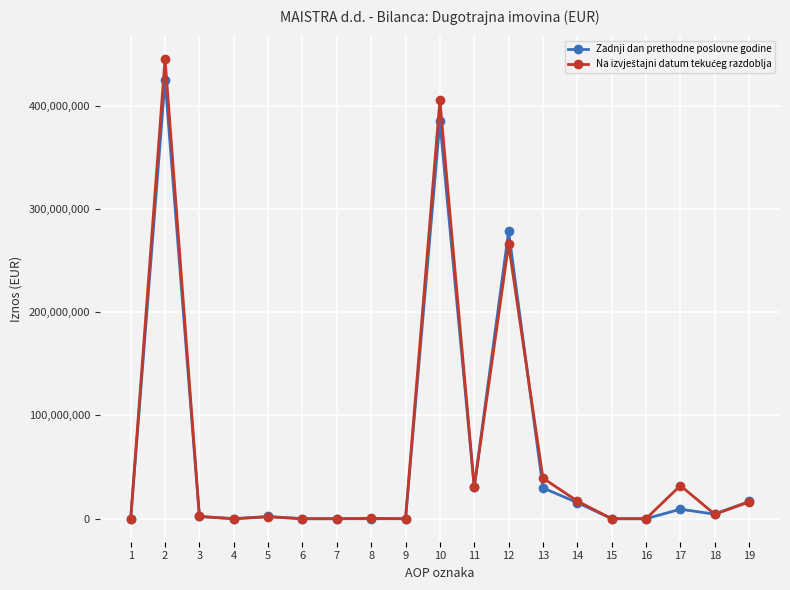

Count the number of data series in this chart.

2